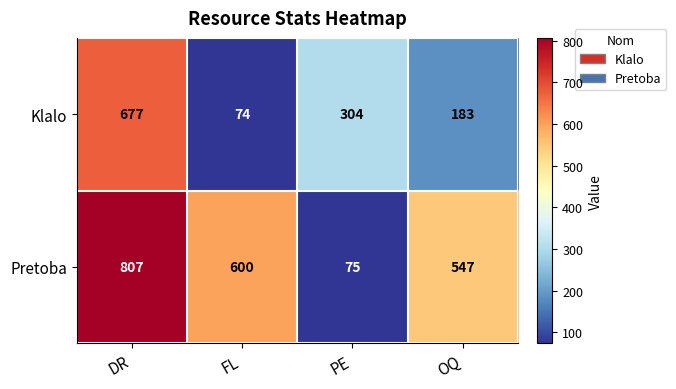

Is it true that Pretoba equals 807 at DR?

True